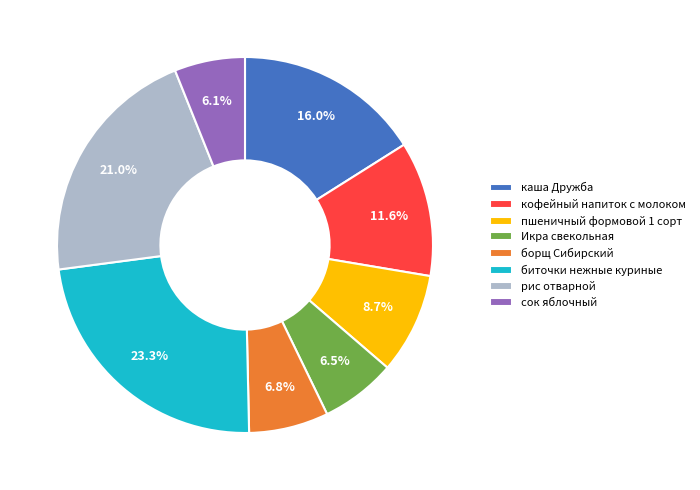

Which has a higher value, сок яблочный or каша Дружба?

каша Дружба